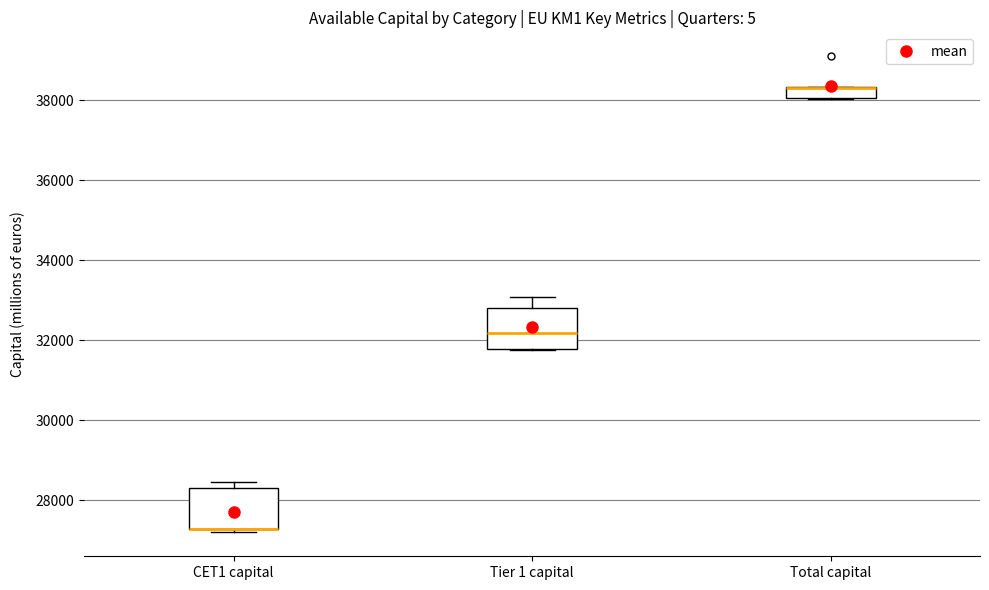

Where is the upper edge of the box for CET1 capital on the y-axis? The values are not printed on the chart, so give them approximately, as read against the axis.

28400